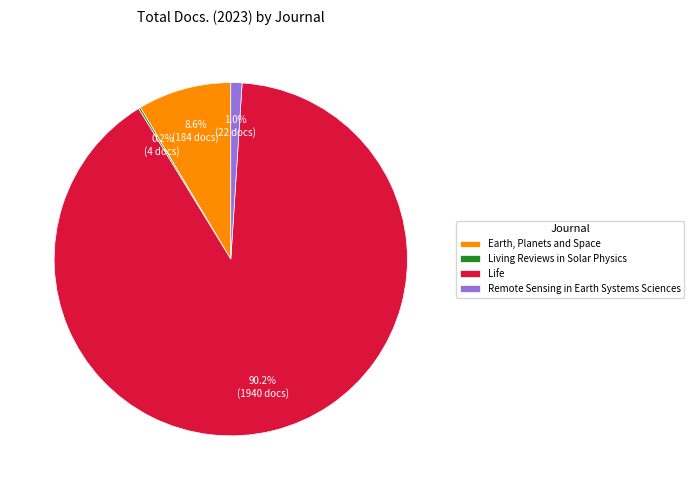

The Earth, Planets and Space slice represents 9% of the pie. True or false?

True